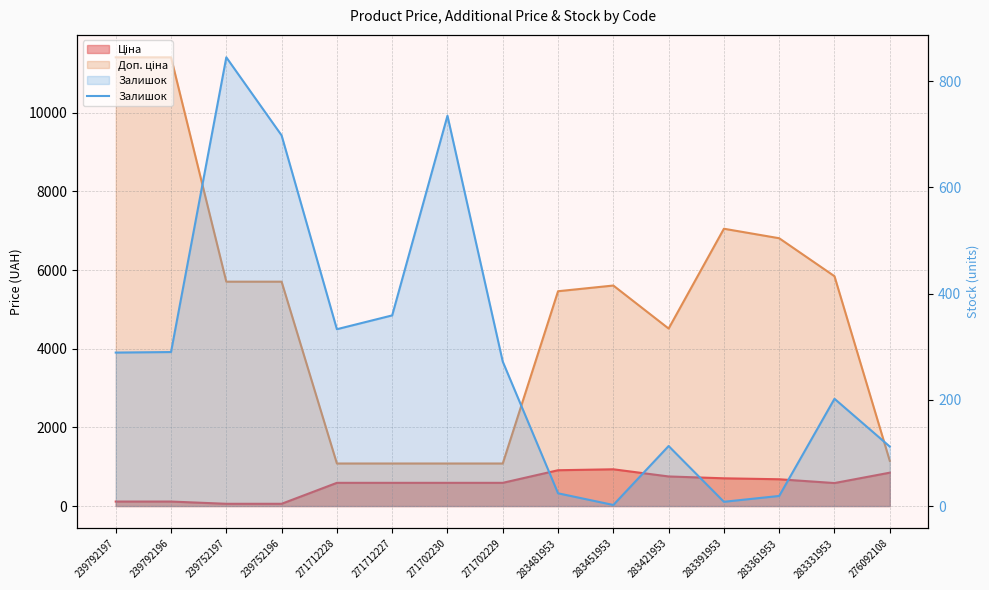

The chart shows a value of 183 at 239792196. True or false?

False